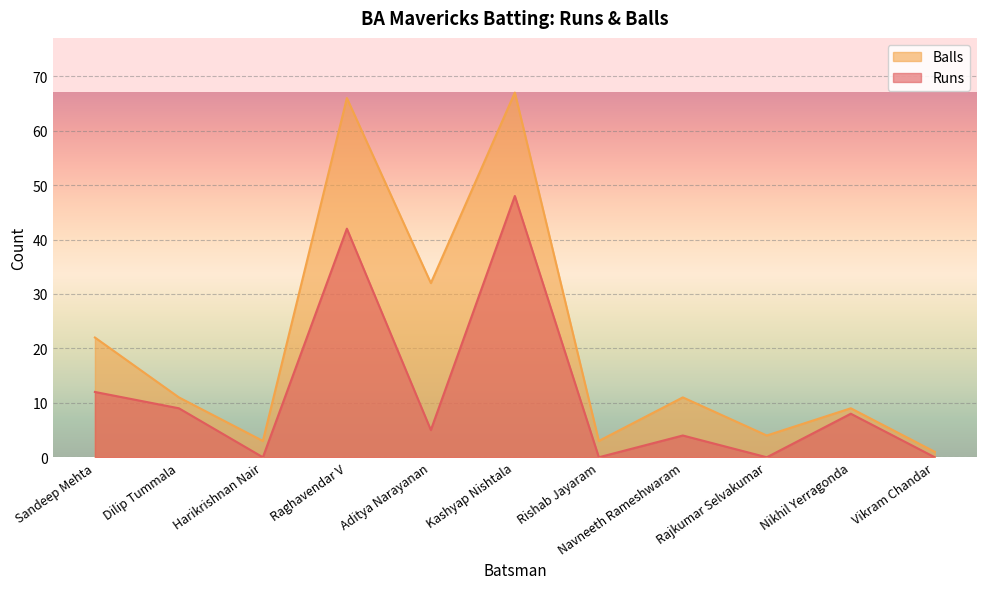

True or false: Balls and Runs cross at least once.

False